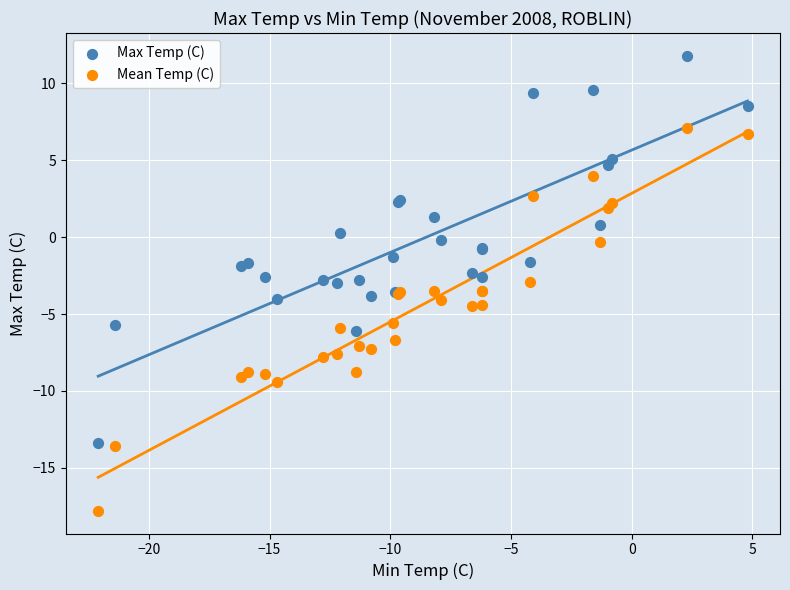

What are all the series names shown in the legend?

Max Temp (C), Mean Temp (C)